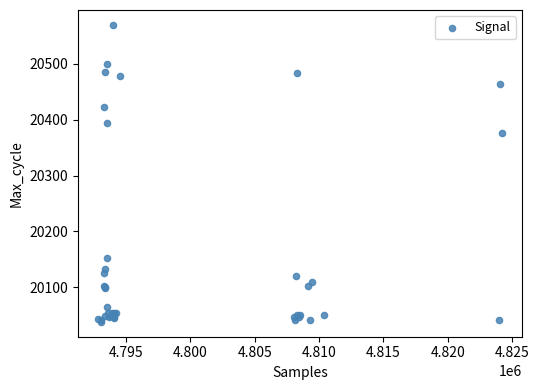

What Y value in the scatter plot is closest to 20304?

20376